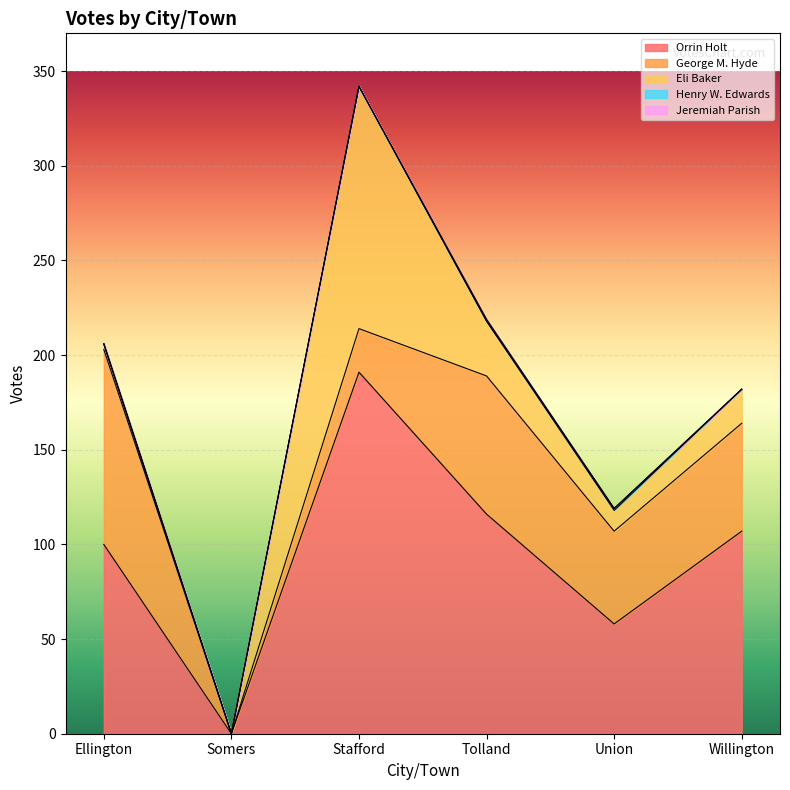

At which category does Orrin Holt reach its first local peak?

Stafford